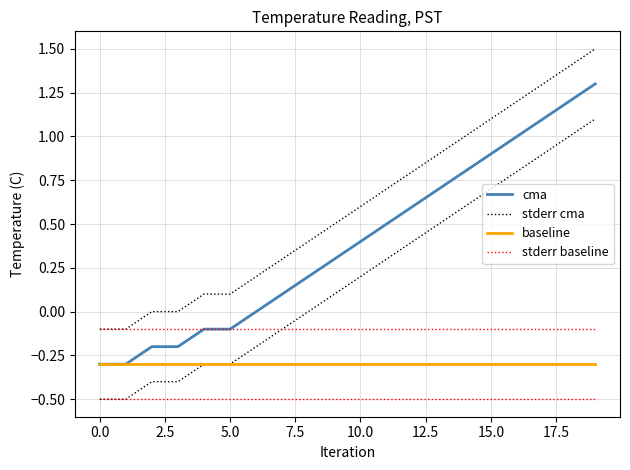

What is the minimum value shown in the chart?

-0.3